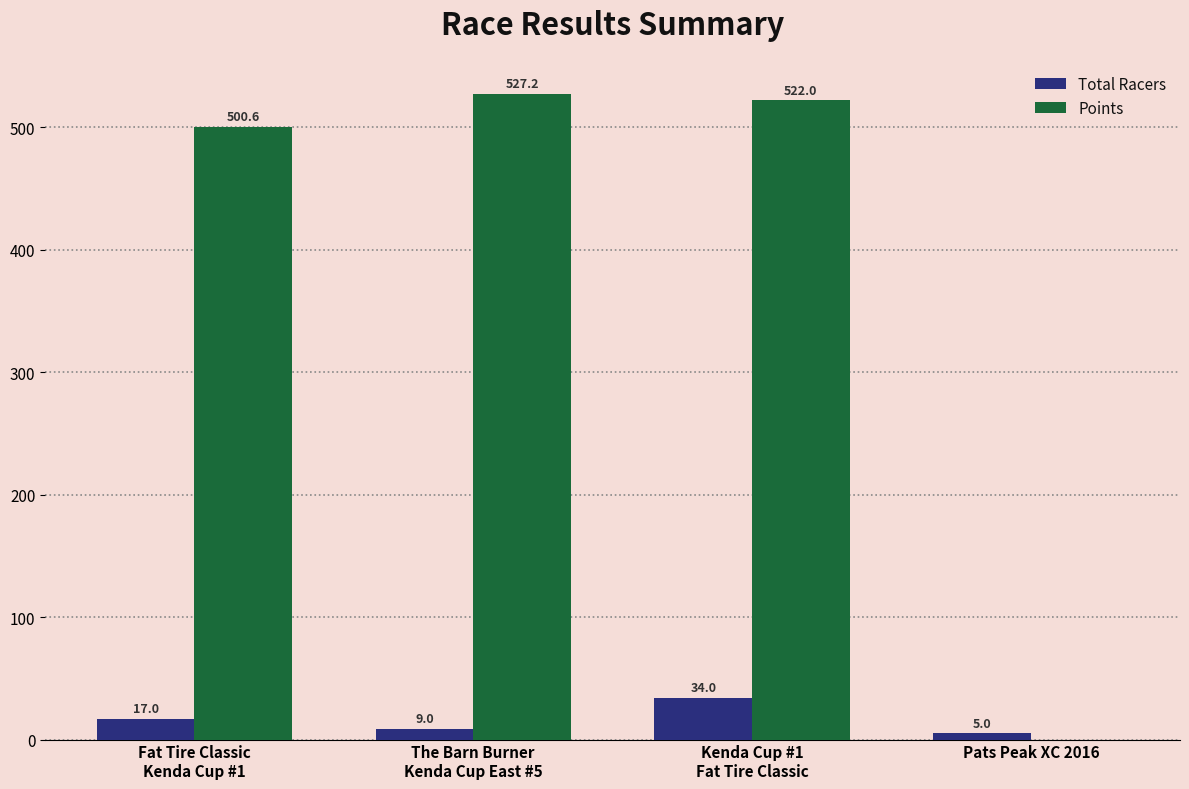

True or false: Total Racers has a value of 5.0 at Pats Peak XC 2016.

True